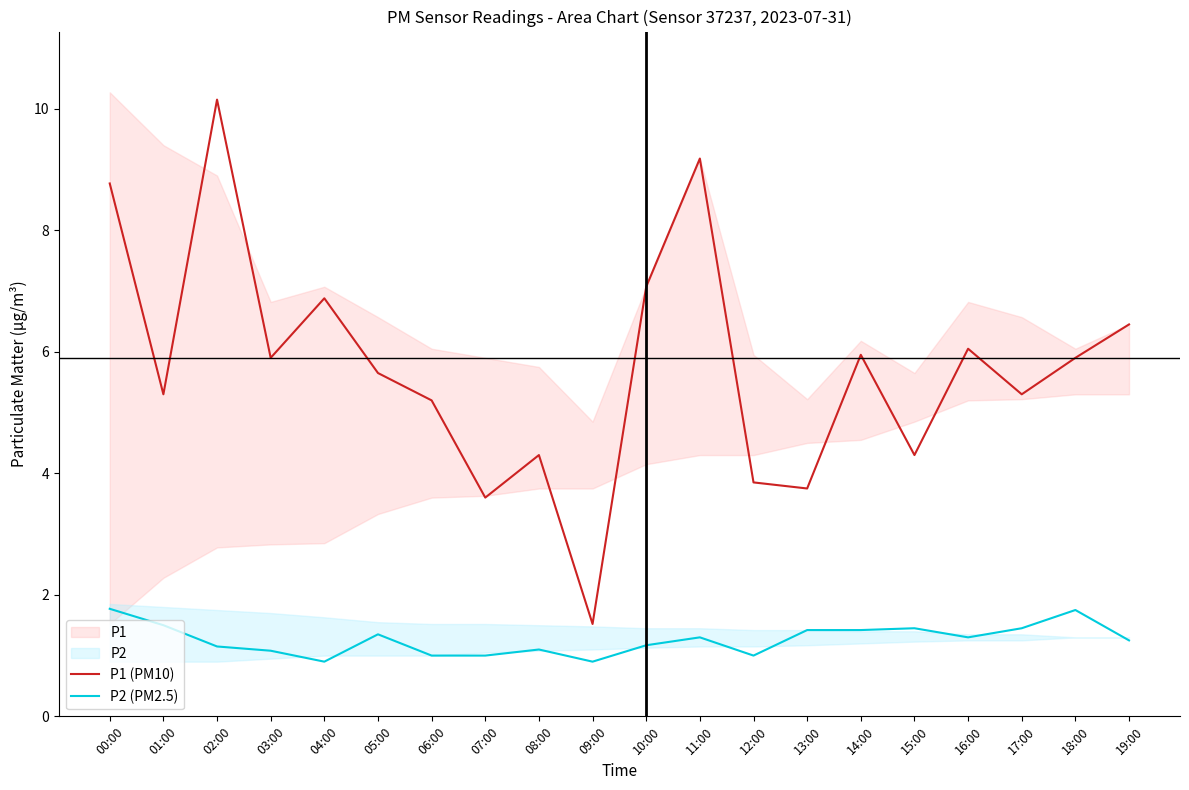

At how many categories does at least one series exceed 7?

4